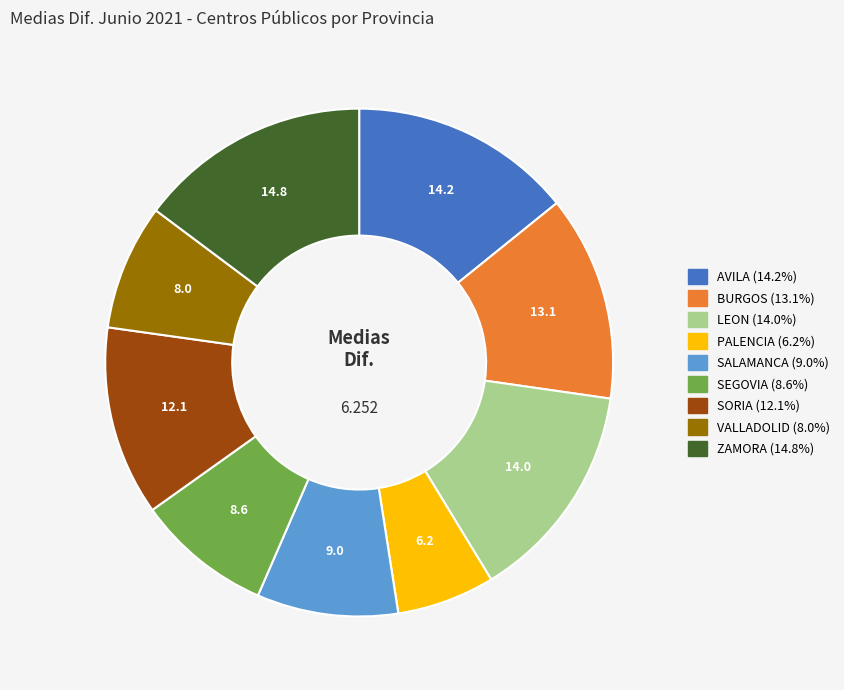

Is there a majority slice in this chart?

No